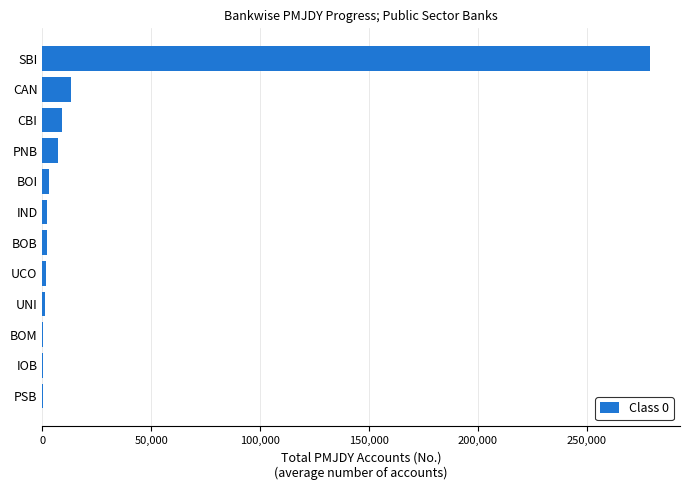

Between CAN and UNI, which is larger?

CAN